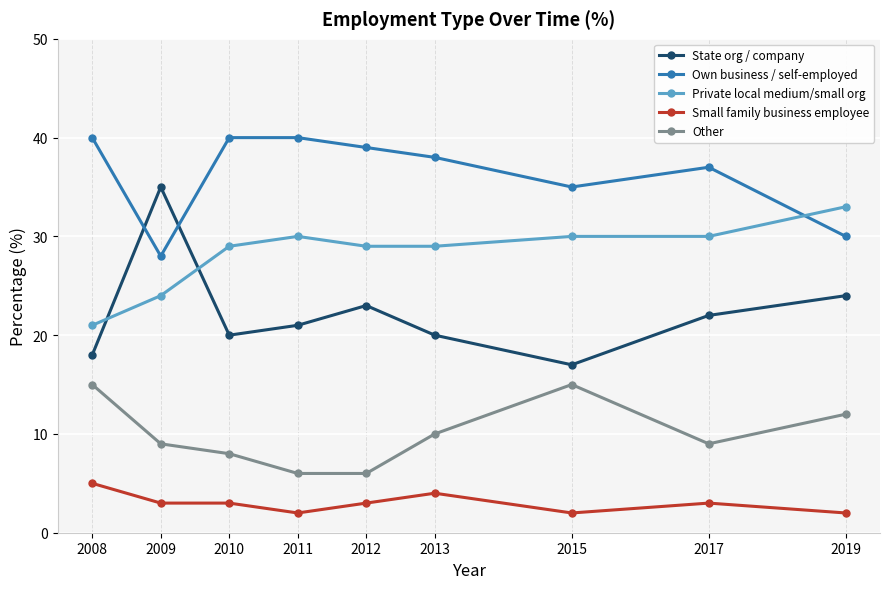

True or false: Small family business employee has a value of 2 at 2011.

True